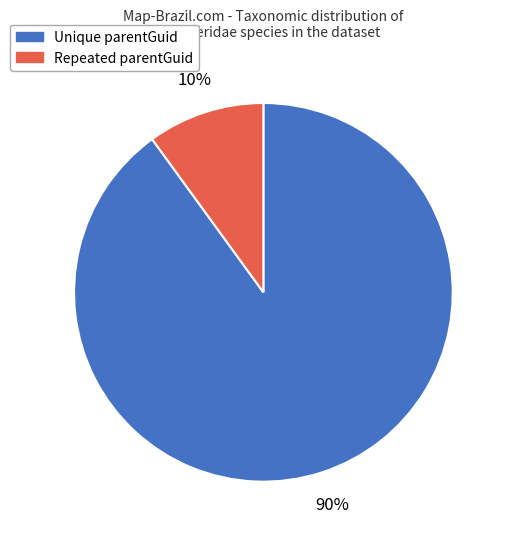

Is there any slice that represents more than half of the pie?

Yes